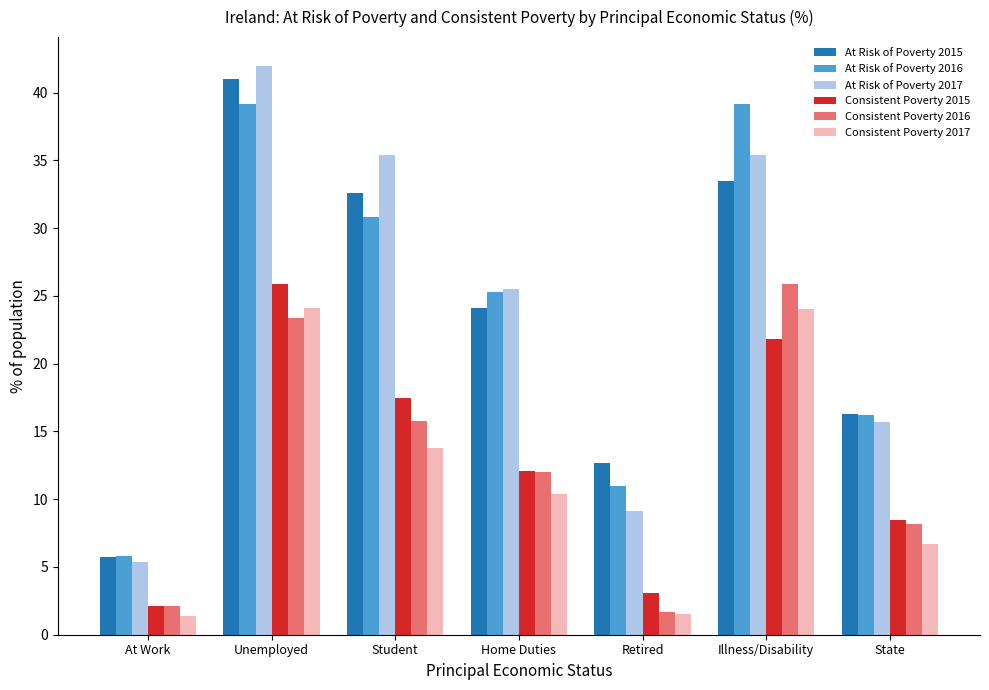

What is the sum of the At Risk of Poverty 2017 values at At Work and State?

21.1